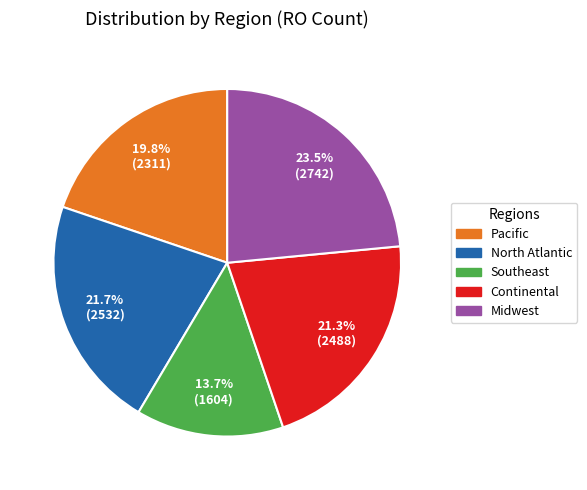

Which slice is the largest?

Midwest